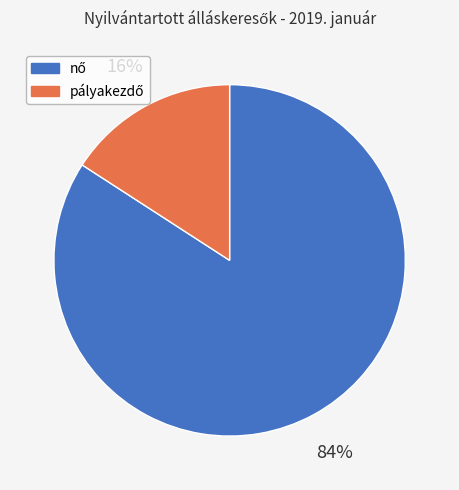

Is there any slice that represents more than half of the pie?

Yes